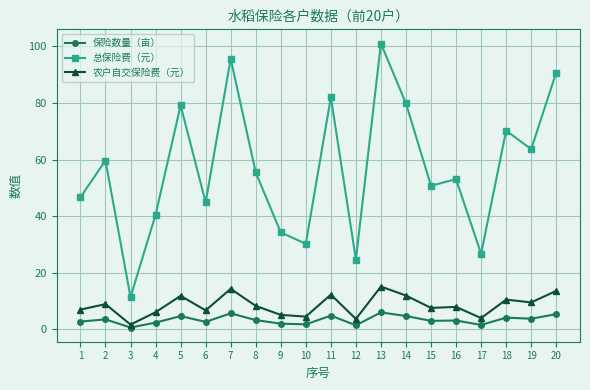

What is the greatest value displayed?

101.0